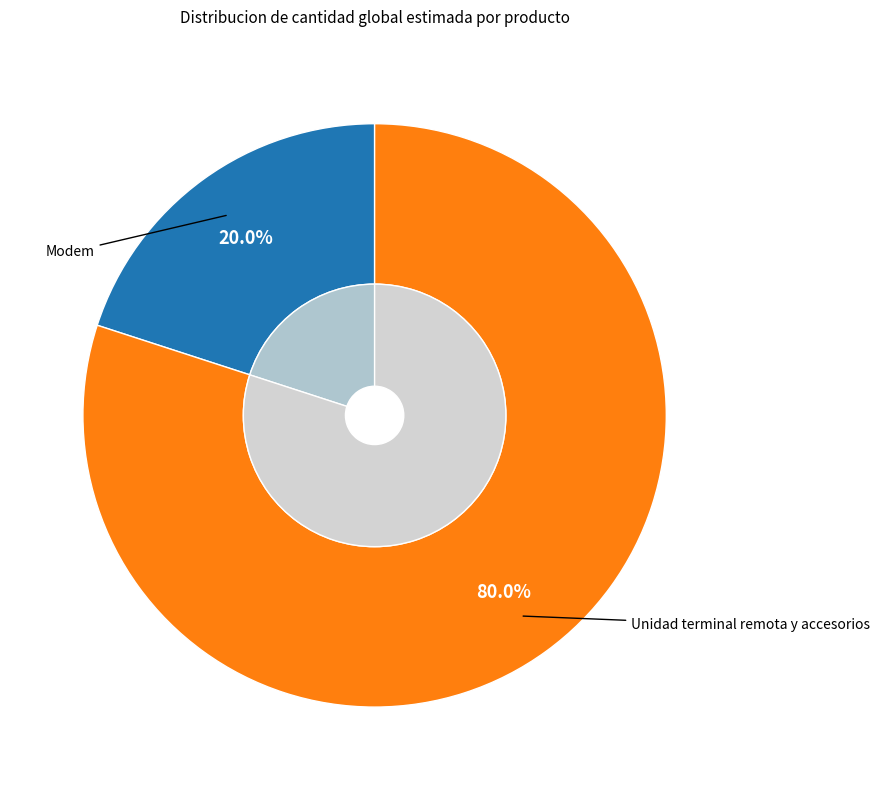

Which has a higher value, Unidad terminal remota y accesorios or Modem?

Unidad terminal remota y accesorios